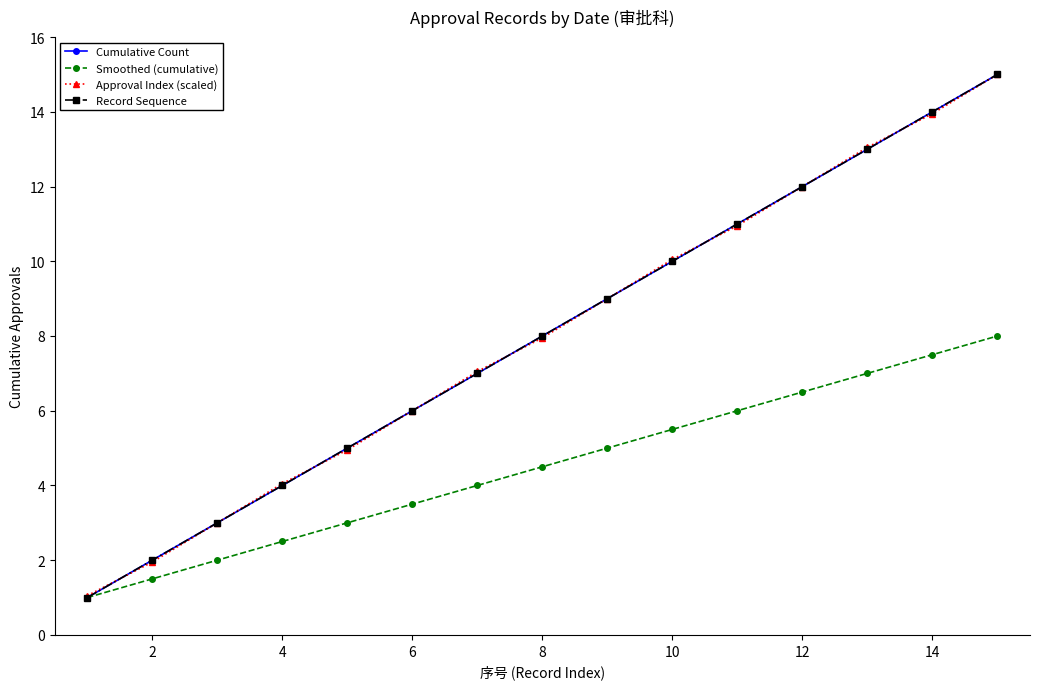

True or false: Smoothed (cumulative) and Record Sequence cross at least once.

False